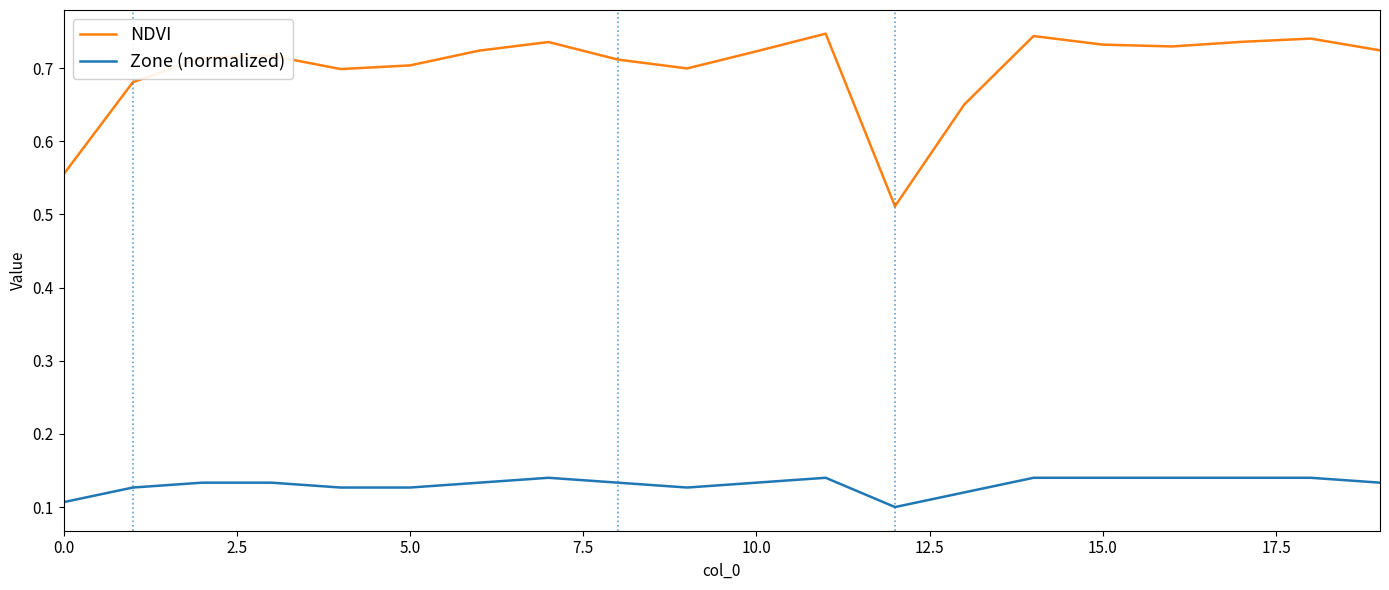

Which series has the largest range (max minus min)?

NDVI